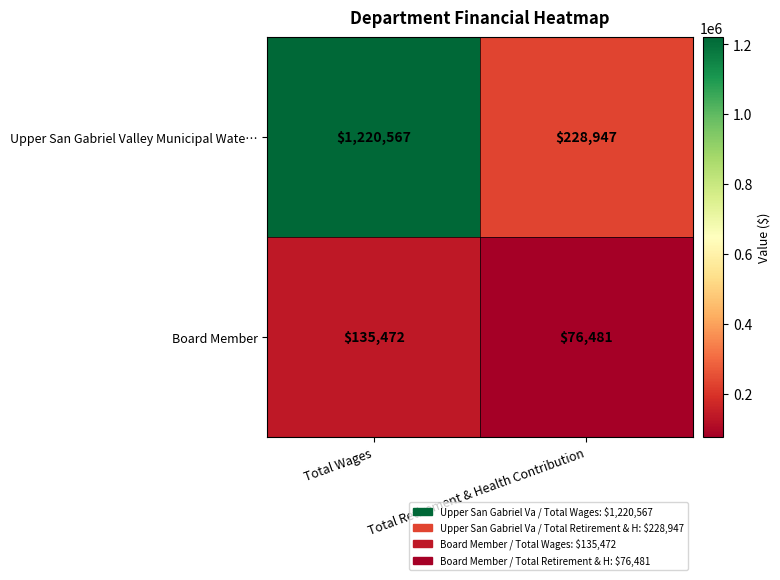

Which series has the widest spread of values?

Upper San Gabriel Valley Municipal Wate…